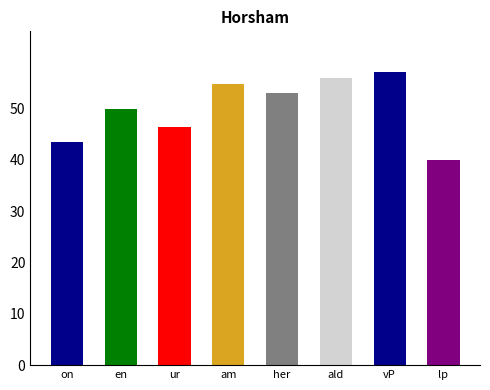

Reading left to right, extract all data points from this chart.

43.4	49.8	46.4	54.8	53.1	56.0	57.0	39.9